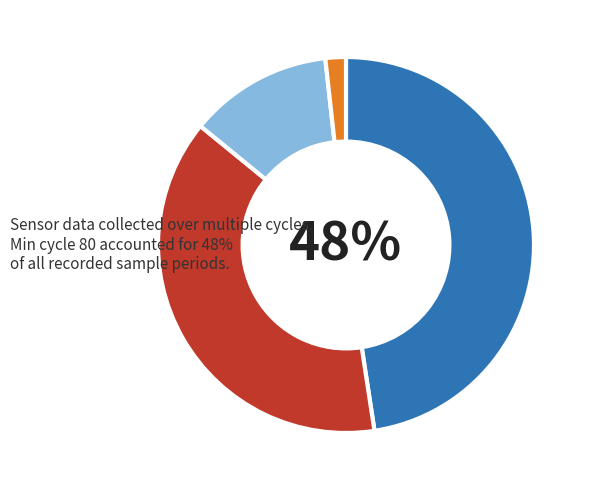

To the nearest percent, what is the average slice percentage?

25%